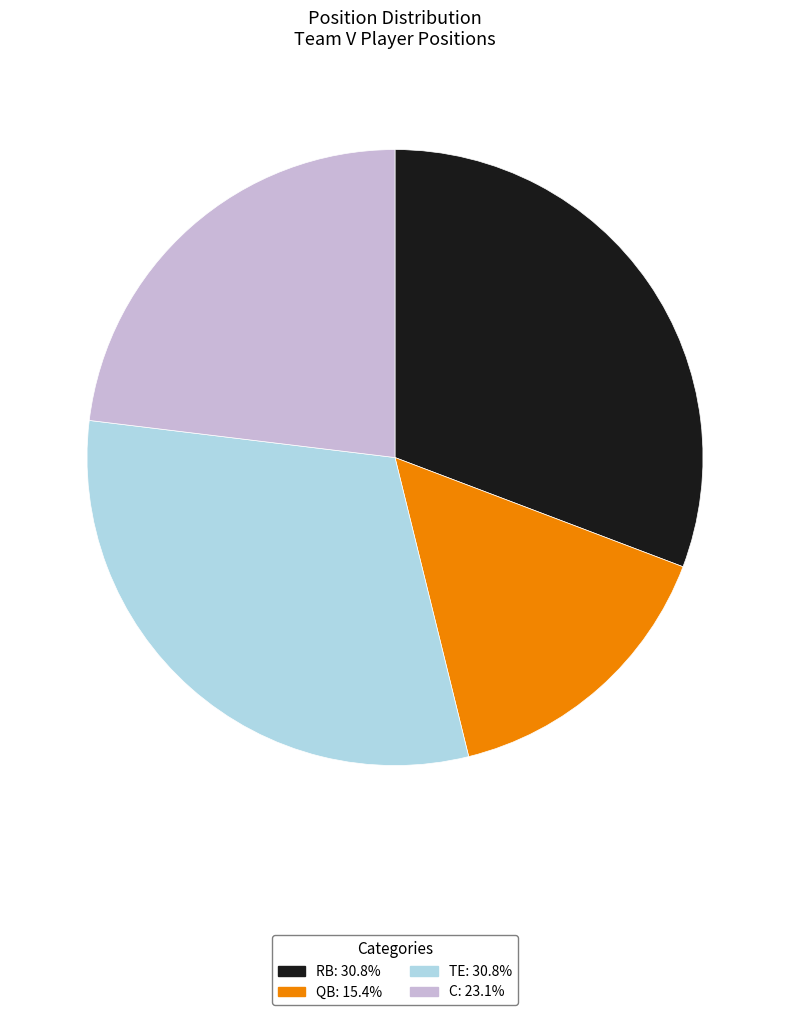

Which category has the smallest portion of the pie?

QB